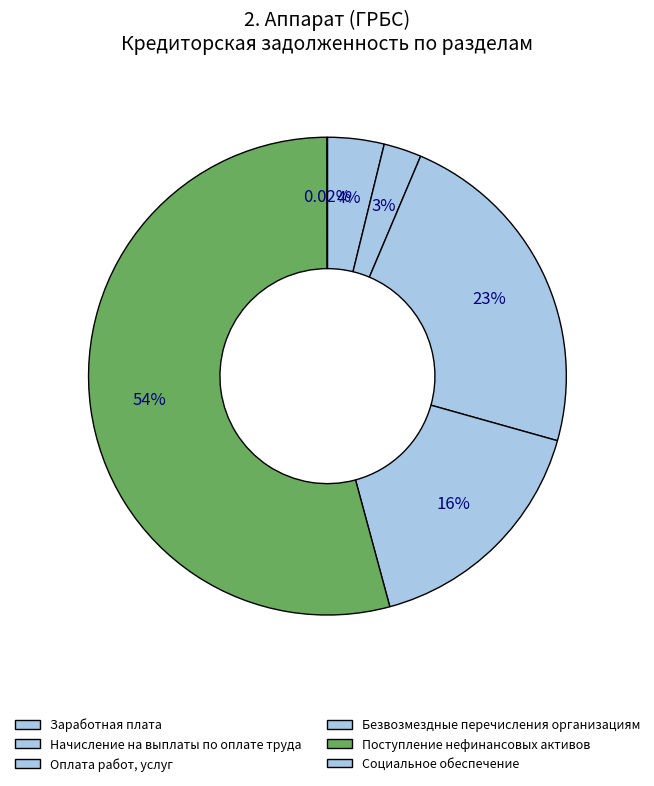

What percentage is the Безвозмездные перечисления организациям slice, to the nearest percent?

16%